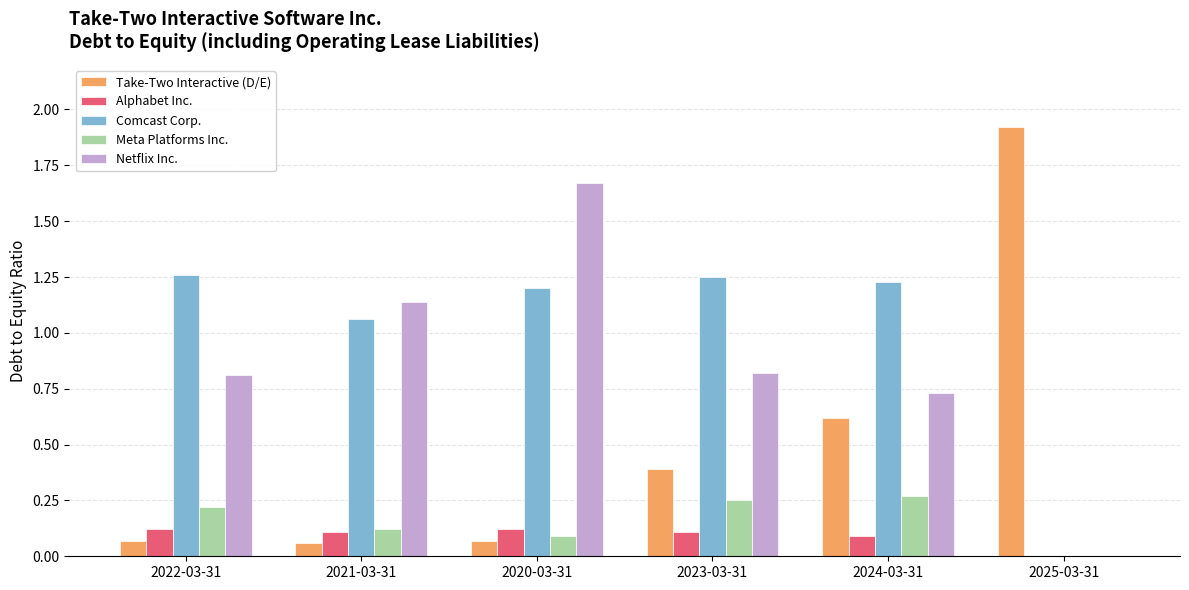

What is the sum of all Alphabet Inc. values?

0.6